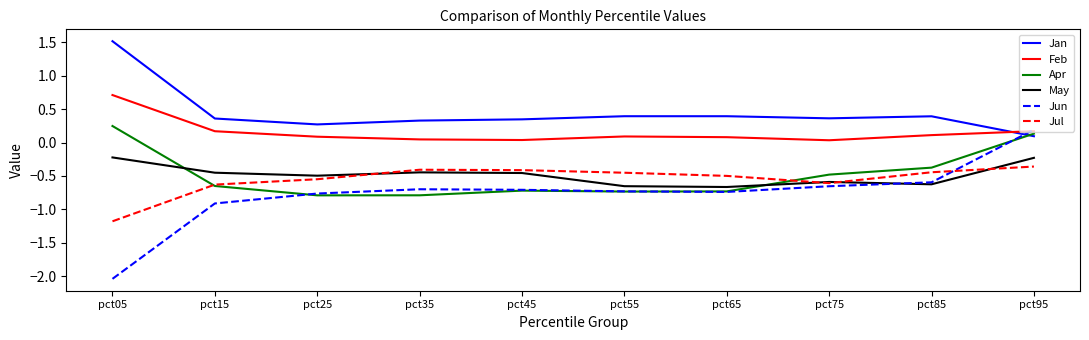

What is the sum of all Apr values?

-4.9